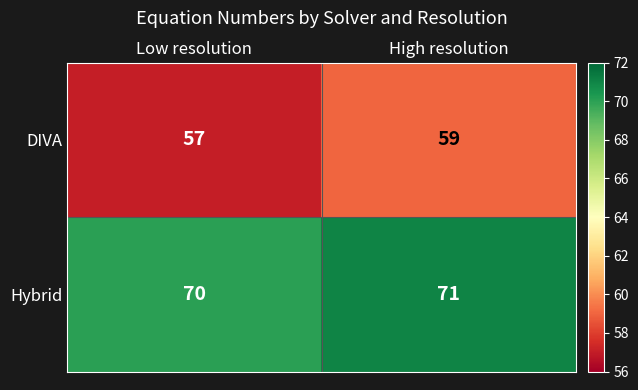

Reading left to right, transcribe all the data shown in this chart.

DIVA: 57	59
Hybrid: 70	71